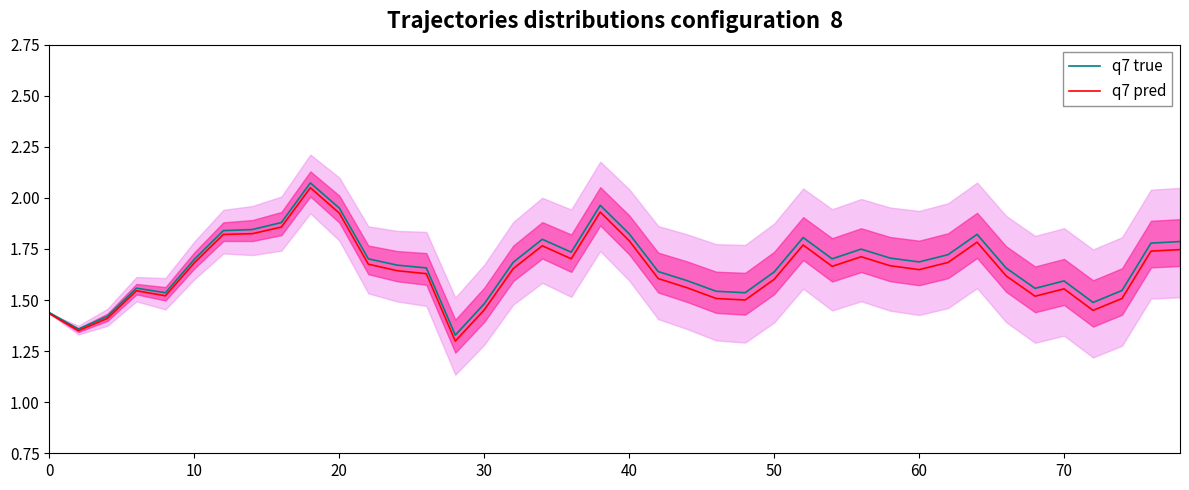

What is the sum of the q7 true values at 0 and 50?

3.1